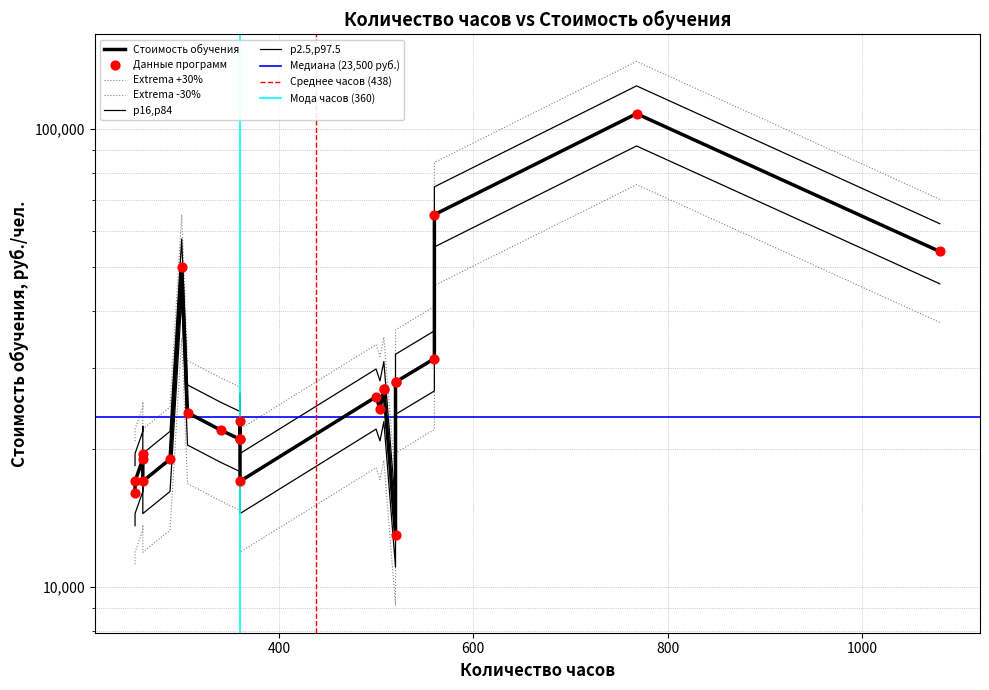

Which has a higher value, 340 or 306?

306